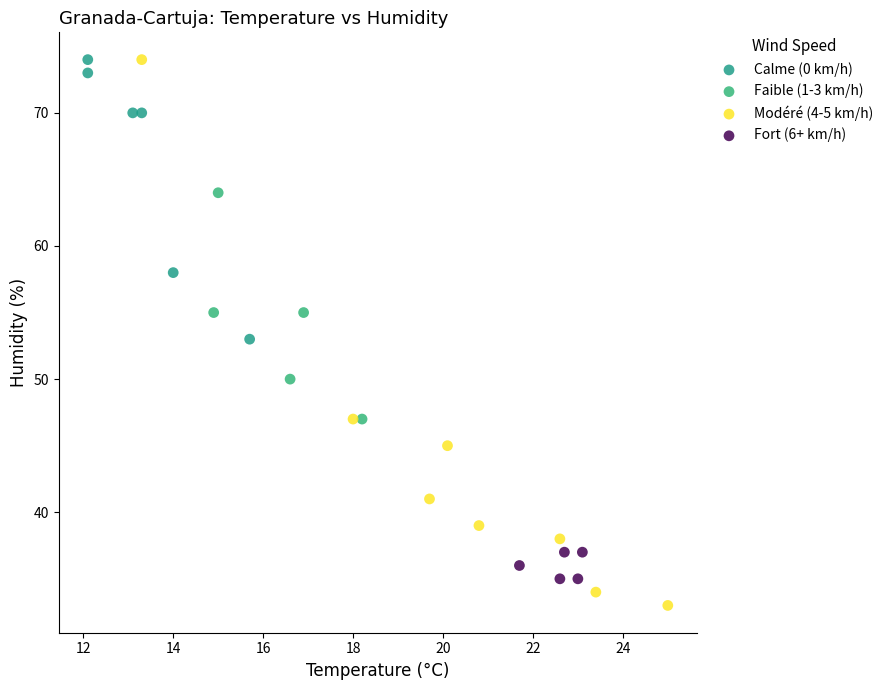

Which series has the widest spread of Y values?

Modéré (4-5 km/h)